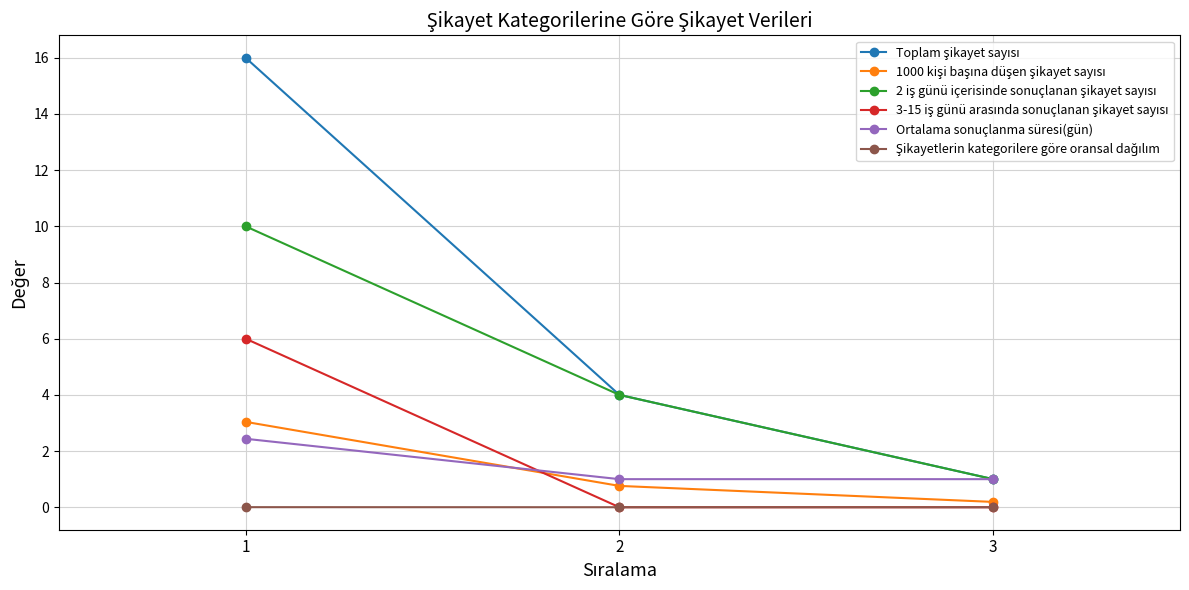

What is the maximum value for Ortalama sonuçlanma süresi(gün)?

2.4